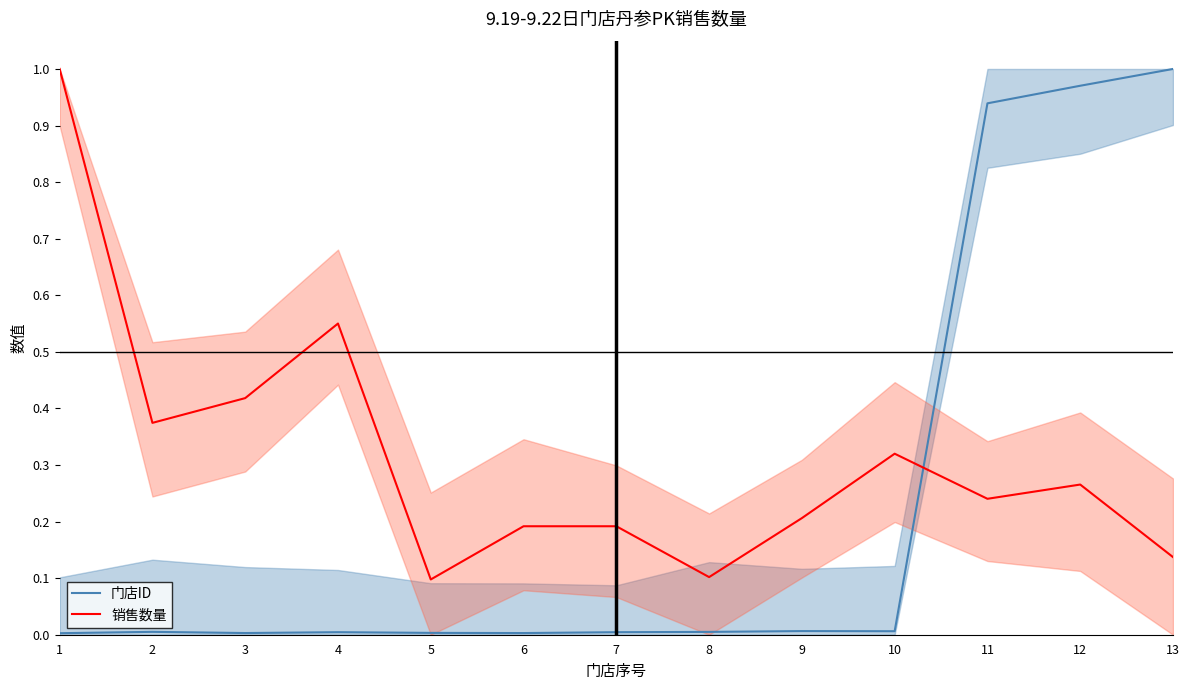

At which category is the sum across all series the highest?

12